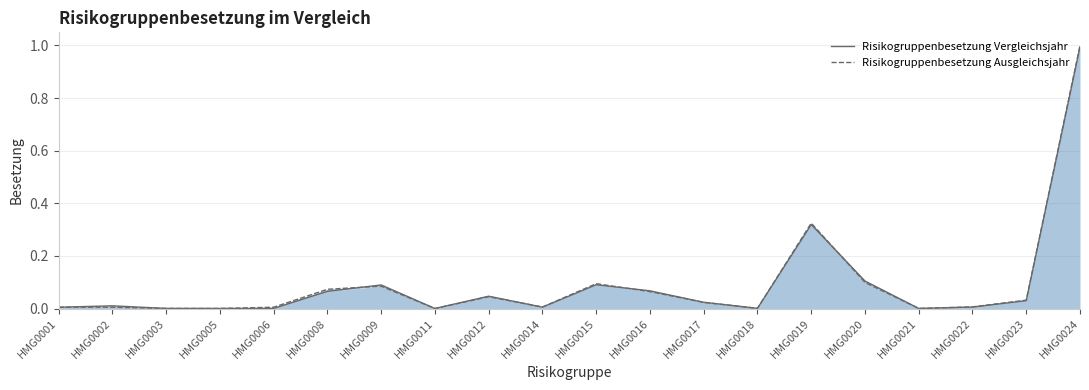

The value of Risikogruppenbesetzung Vergleichsjahr at HMG0017 is 0.0. True or false?

True